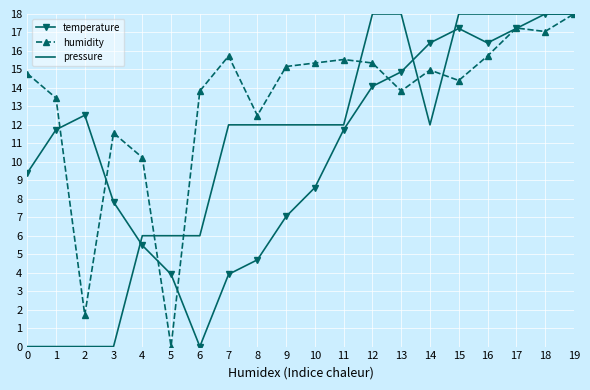

What is the greatest value displayed?

18.0